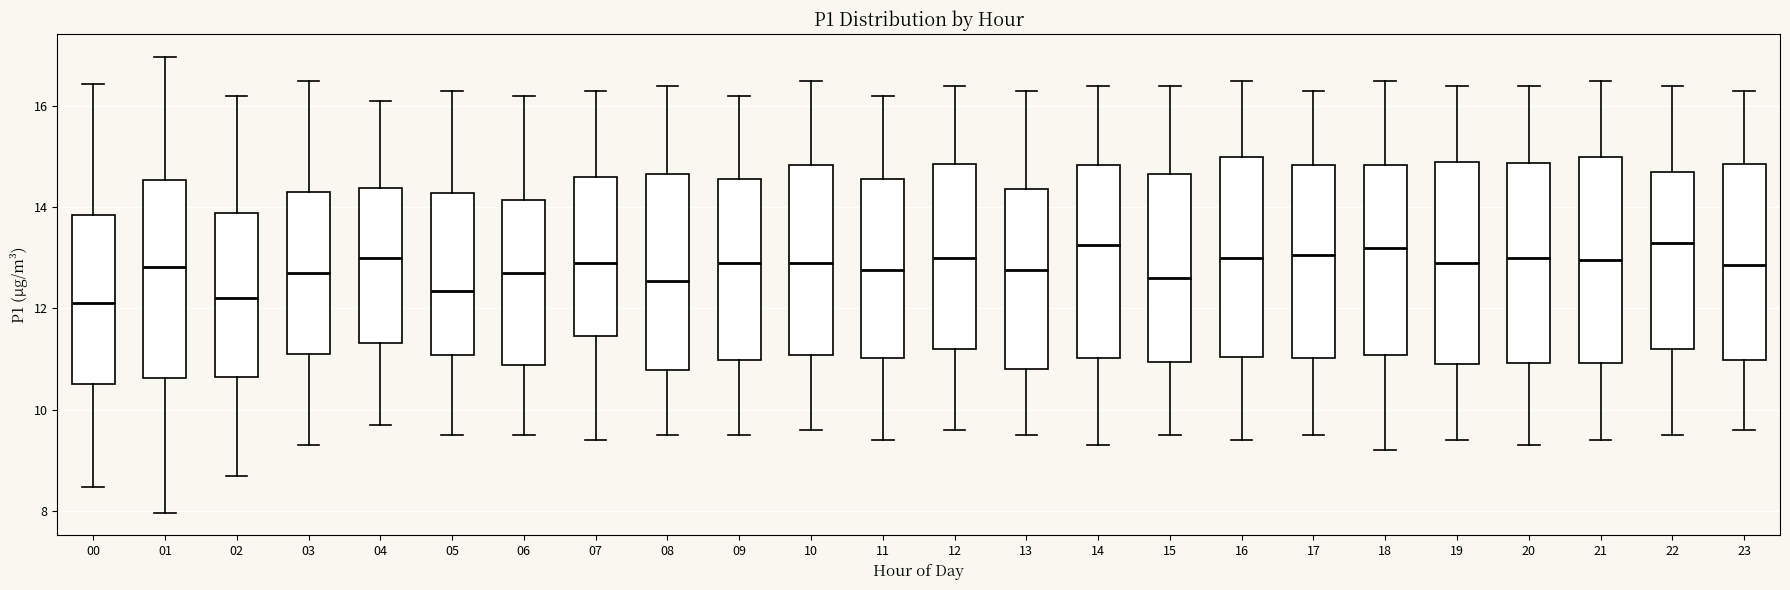

Reading left to right, read every box against the y-axis: the position of its median line, the range the box covers, and the ends of its whiskers. The values are not printed on the chart, so give them approximately, as read against the axis.

00: median 12.2, box 10.6 to 13.8, whiskers 8.4 to 16.4
01: median 12.8, box 10.6 to 14.6, whiskers 8.0 to 17.0
02: median 12.2, box 10.6 to 13.8, whiskers 8.8 to 16.2
03: median 12.8, box 11.2 to 14.4, whiskers 9.4 to 16.6
04: median 13.0, box 11.4 to 14.4, whiskers 9.8 to 16.2
05: median 12.4, box 11.0 to 14.2, whiskers 9.6 to 16.4
06: median 12.8, box 10.8 to 14.2, whiskers 9.6 to 16.2
07: median 13.0, box 11.4 to 14.6, whiskers 9.4 to 16.4
08: median 12.6, box 10.8 to 14.6, whiskers 9.6 to 16.4
09: median 13.0, box 11.0 to 14.6, whiskers 9.6 to 16.2
10: median 13.0, box 11.0 to 14.8, whiskers 9.6 to 16.6
11: median 12.8, box 11.0 to 14.6, whiskers 9.4 to 16.2
12: median 13.0, box 11.2 to 14.8, whiskers 9.6 to 16.4
13: median 12.8, box 10.8 to 14.4, whiskers 9.6 to 16.4
14: median 13.2, box 11.0 to 14.8, whiskers 9.4 to 16.4
15: median 12.6, box 11.0 to 14.6, whiskers 9.6 to 16.4
16: median 13.0, box 11.0 to 15.0, whiskers 9.4 to 16.6
17: median 13.0, box 11.0 to 14.8, whiskers 9.6 to 16.4
18: median 13.2, box 11.0 to 14.8, whiskers 9.2 to 16.6
19: median 13.0, box 11.0 to 15.0, whiskers 9.4 to 16.4
20: median 13.0, box 11.0 to 14.8, whiskers 9.4 to 16.4
21: median 13.0, box 11.0 to 15.0, whiskers 9.4 to 16.6
22: median 13.4, box 11.2 to 14.8, whiskers 9.6 to 16.4
23: median 12.8, box 11.0 to 14.8, whiskers 9.6 to 16.4